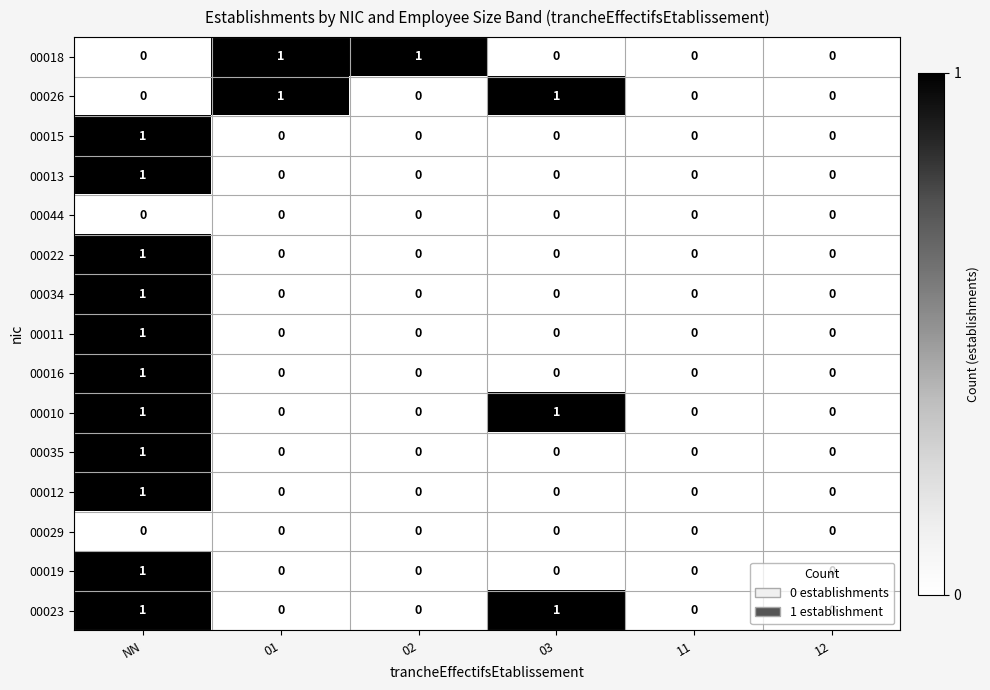

Between 02 and 12, which series saw the biggest shift?

00018